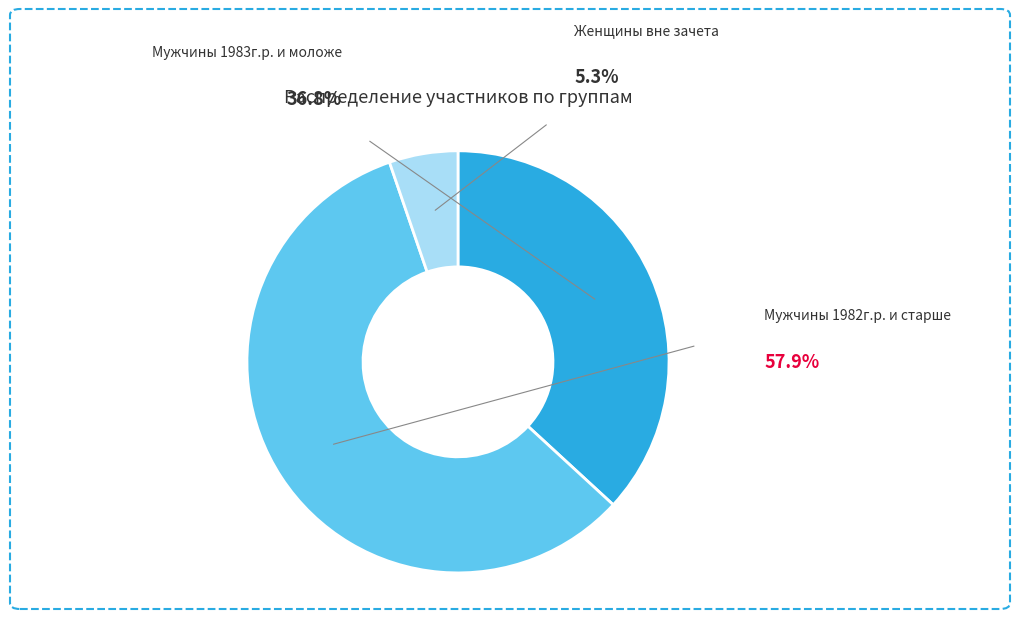

How many slices are in this pie chart?

3